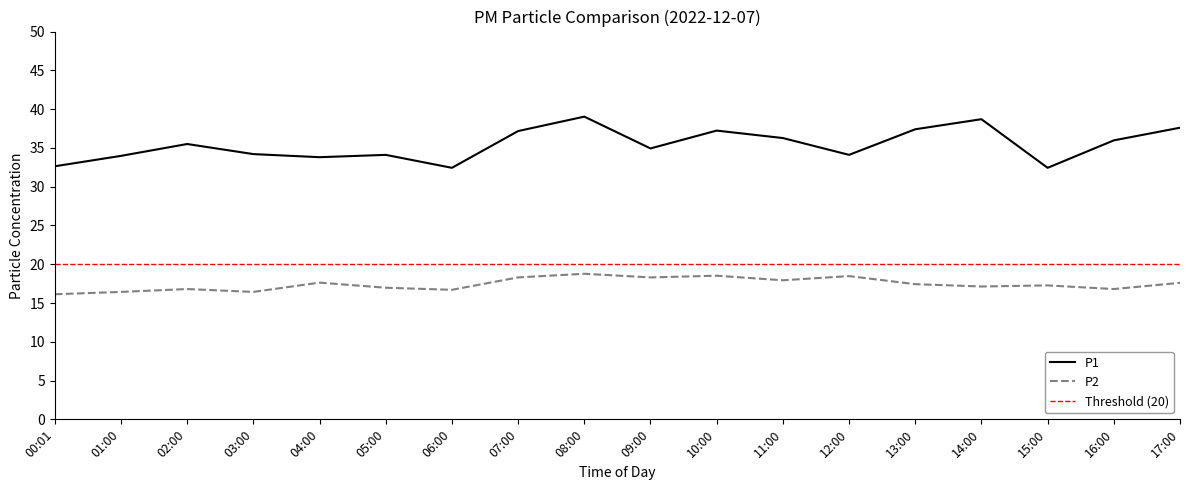

How many data points in P2 are above 17?

11